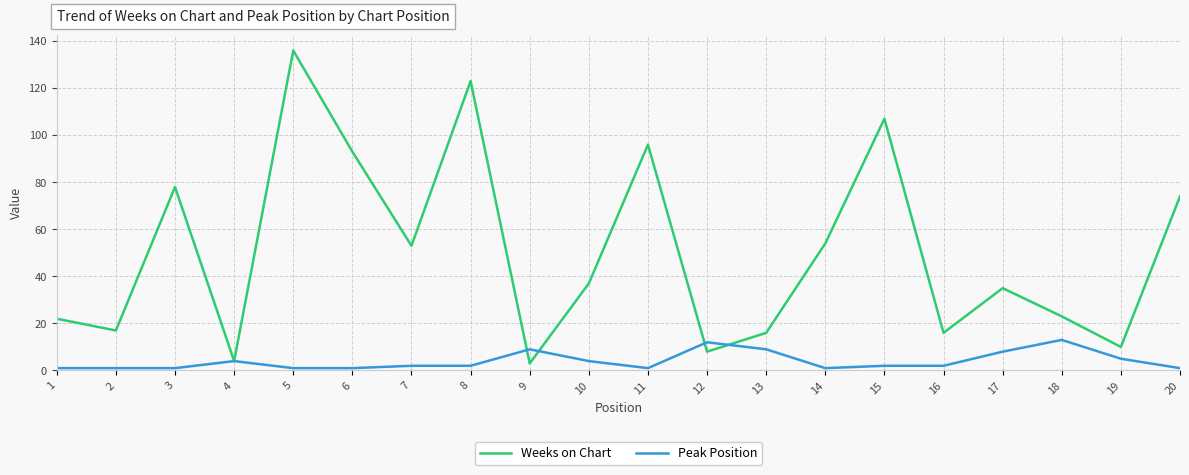

At how many categories does at least one series exceed 108?

2